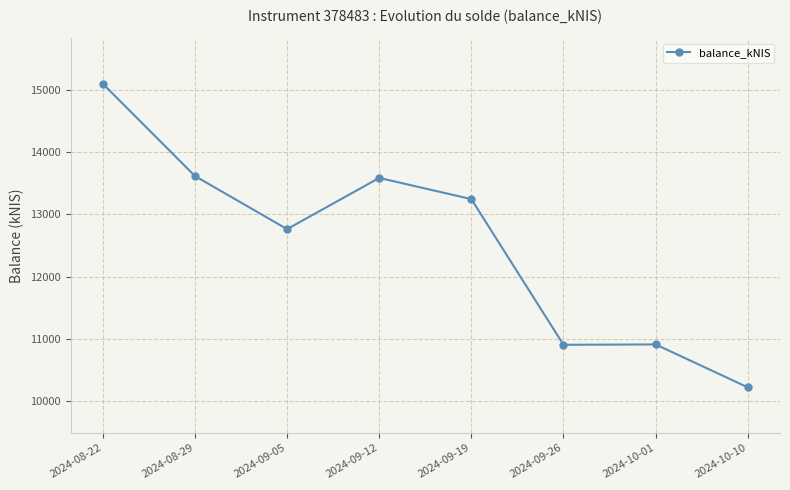

What position from the right is 2024-10-10?

1